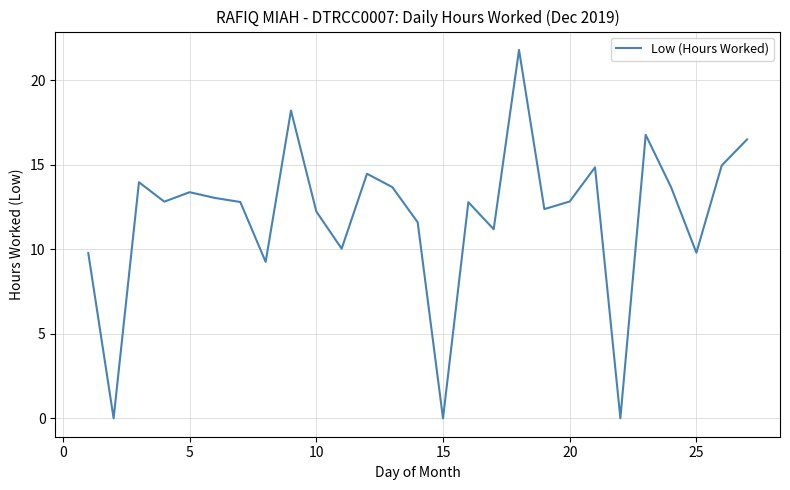

What is the greatest value displayed?

21.8